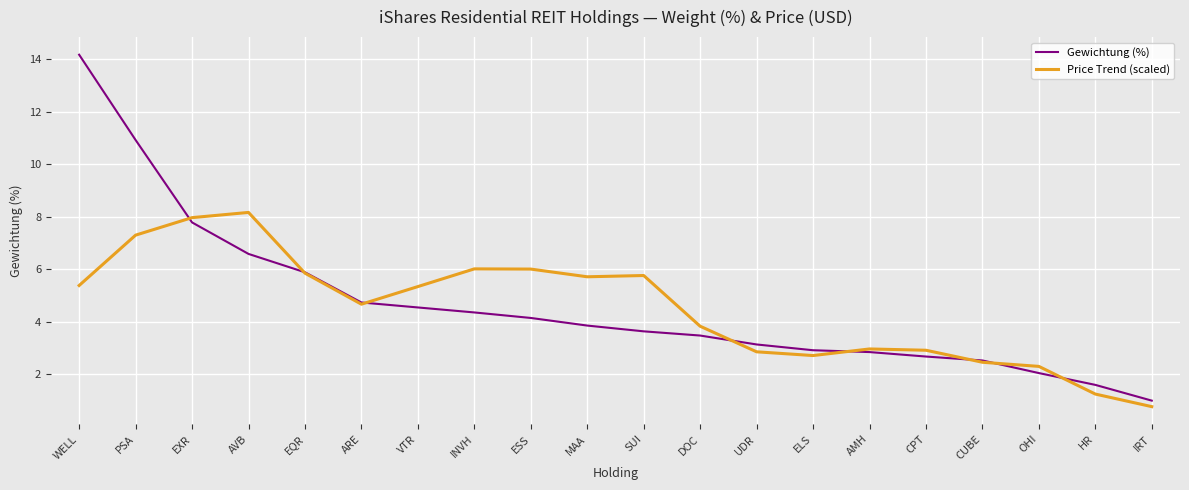

What is the total value across all series at MAA?

9.6